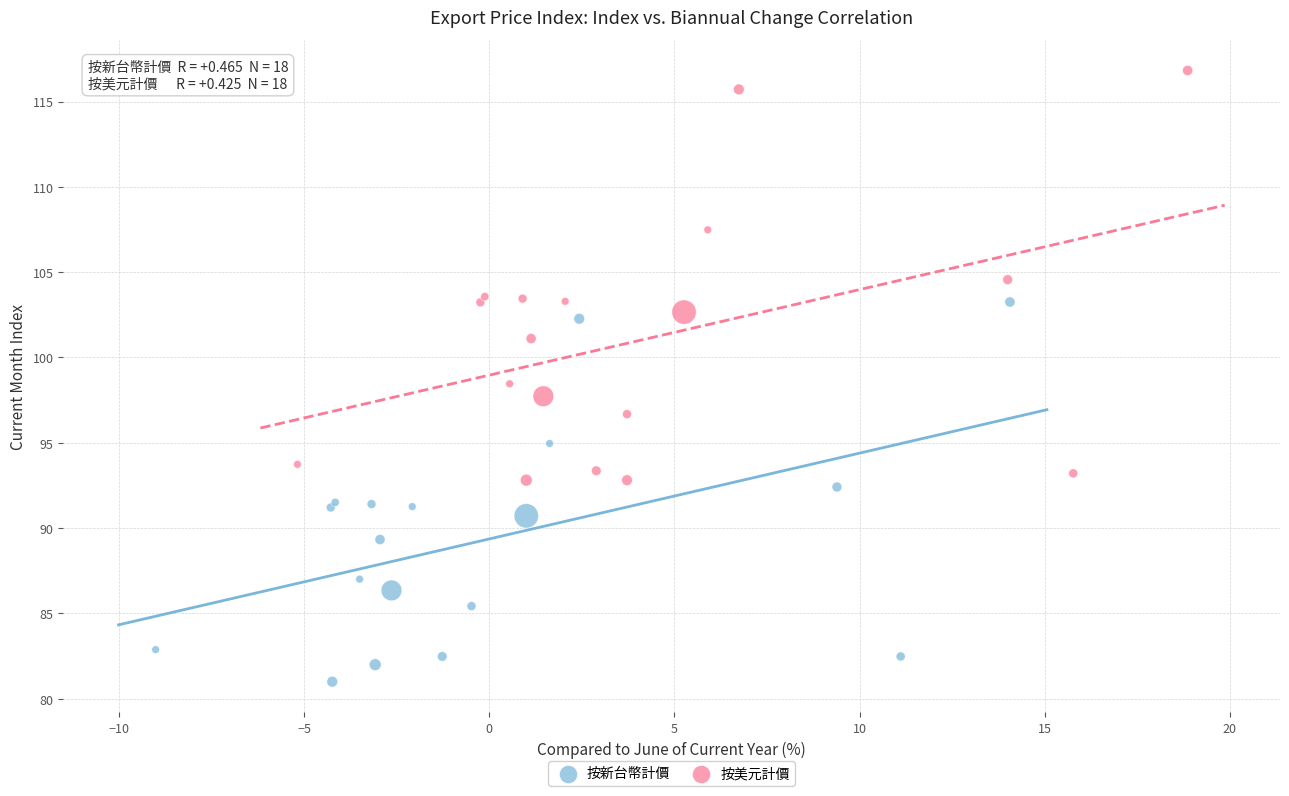

Which series has the widest spread of Y values?

按美元計價